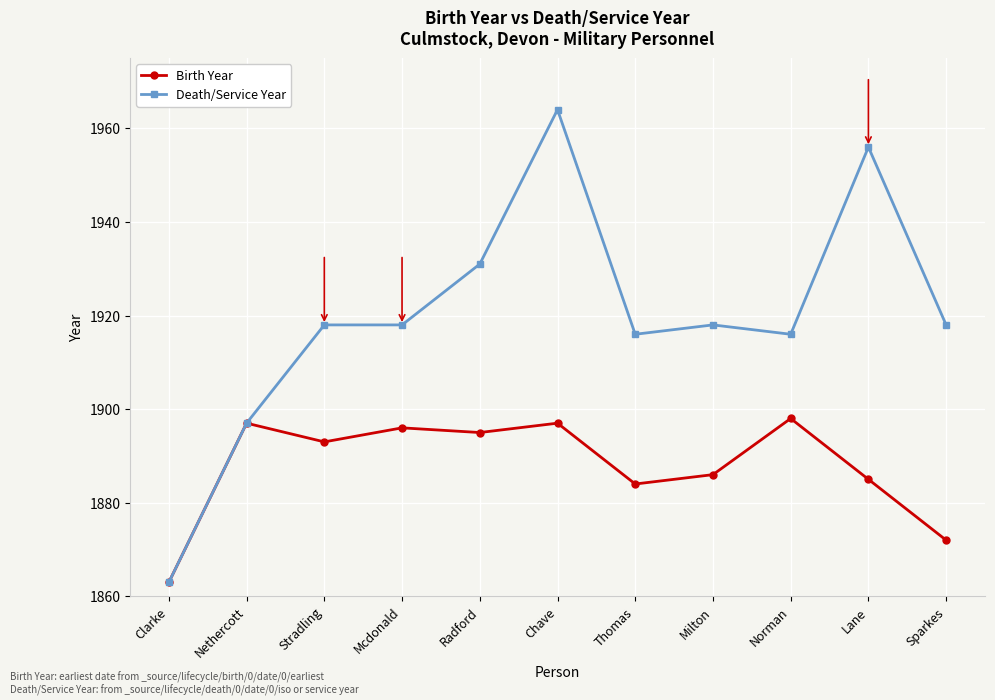

What is the average value of the Death/Service Year series?

1920